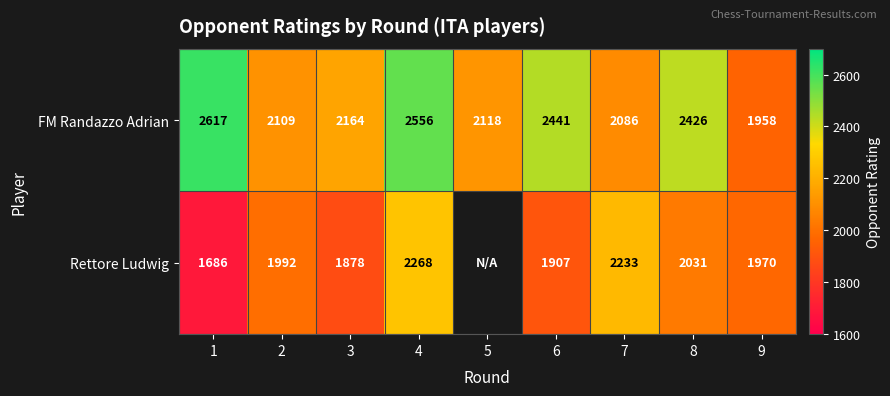

What is the spread (max minus min) of values at 1?

931